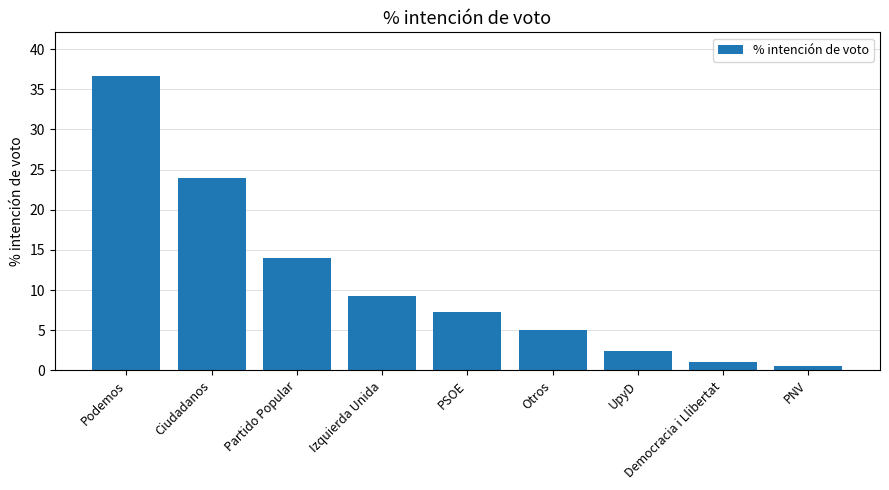

Where is the data nearest to the value 18?

Partido Popular